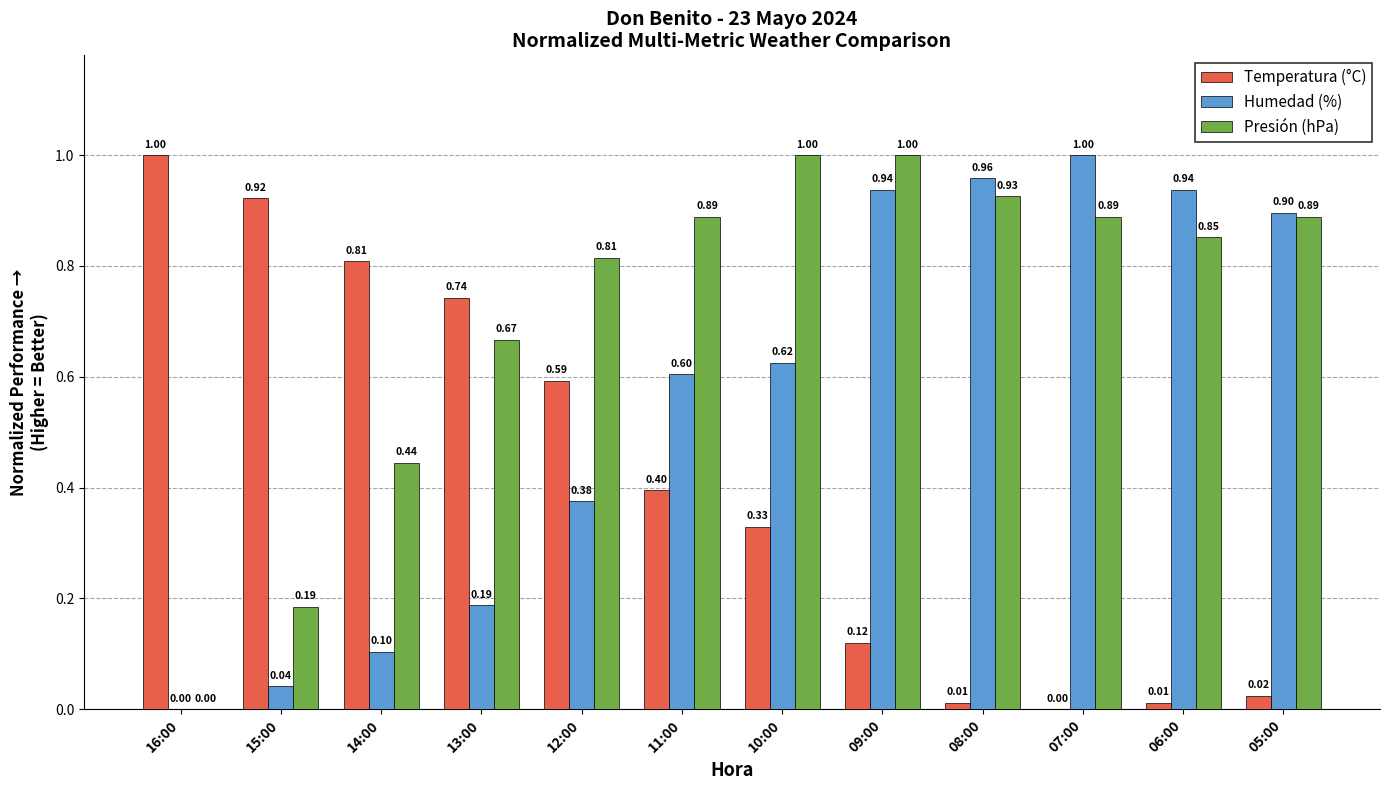

Between 14:00 and 13:00, which series saw the biggest shift?

Presión (hPa)